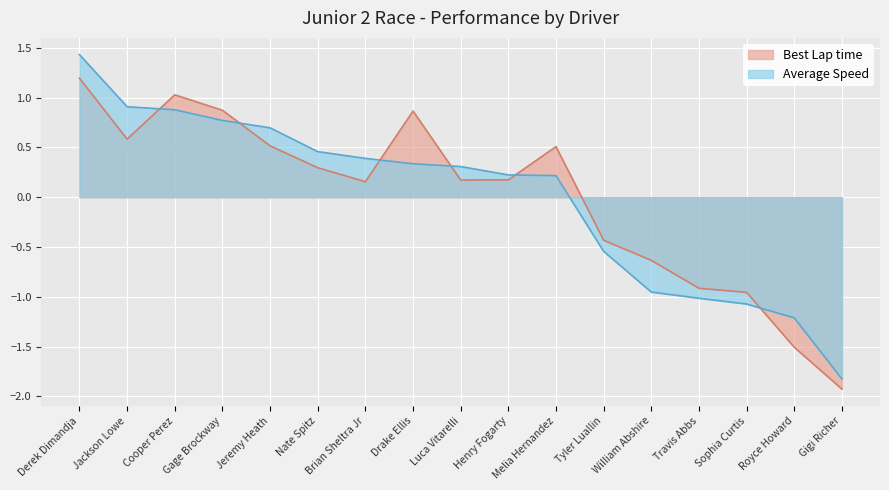

What is the difference between the second highest and minimum values in the Best Lap time series?

3.0